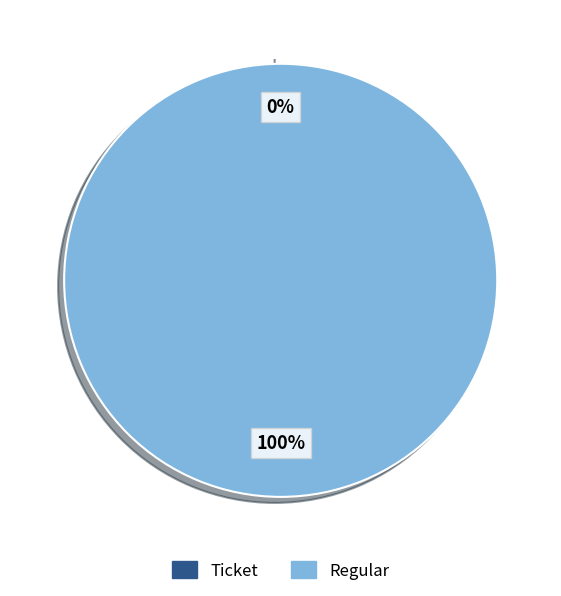

How many slices are in this pie chart?

2